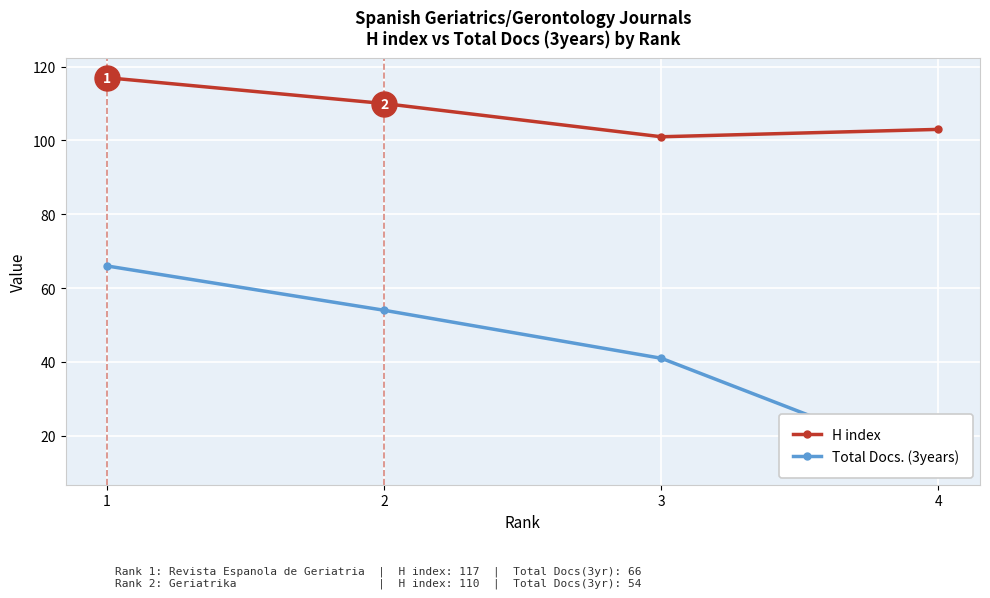

True or false: Total Docs. (3years) has more than 0 interior local peaks.

False